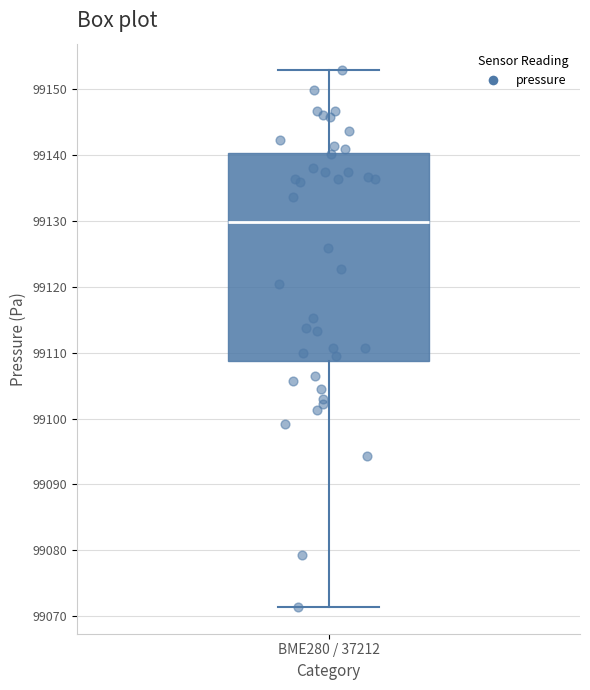

Read this box plot against the y-axis: the position of the median line, the range covered by the box, and the ends of both whiskers. The values are not printed on the chart, so give them approximately, as read against the axis.

median 99130, box 99109 to 99140, whiskers 99071 to 99153